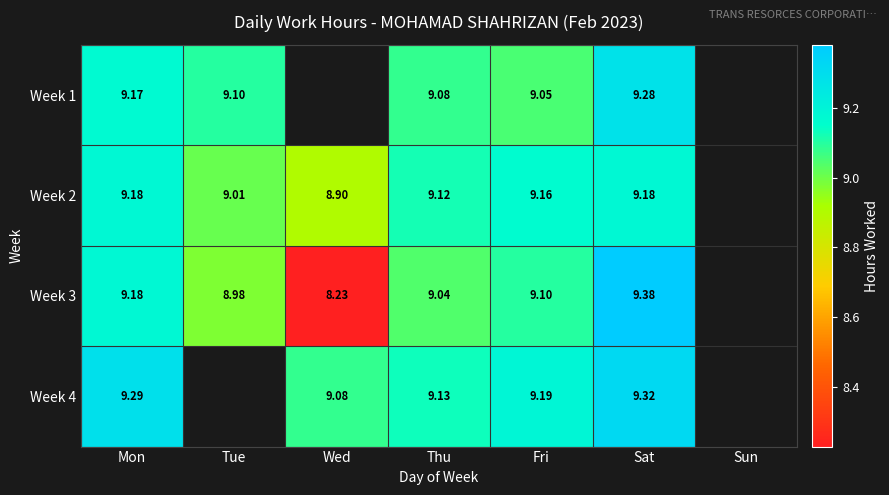

At how many categories does at least one series exceed 8?

6